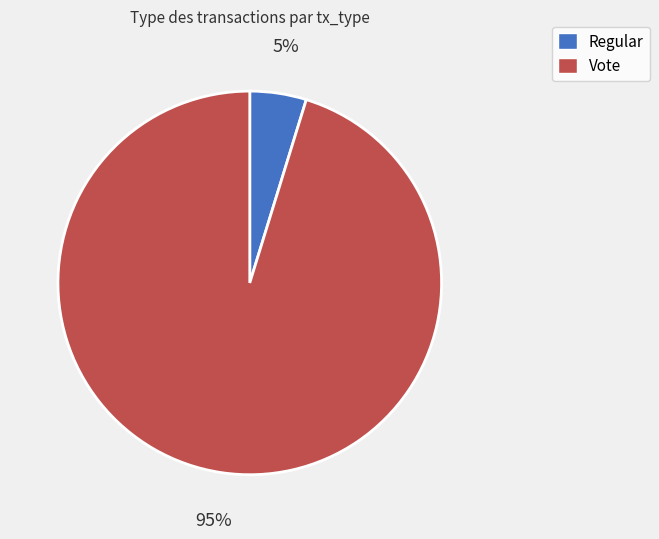

Is there any slice that represents more than half of the pie?

Yes